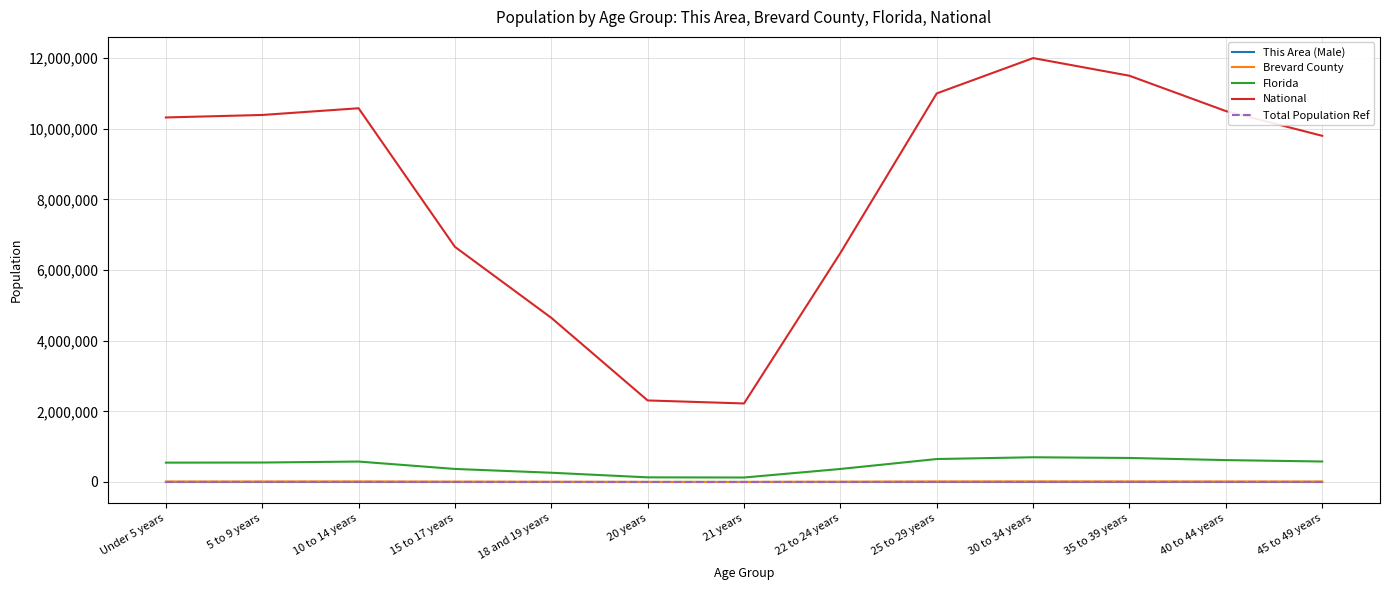

What position from the right is Under 5 years?

13